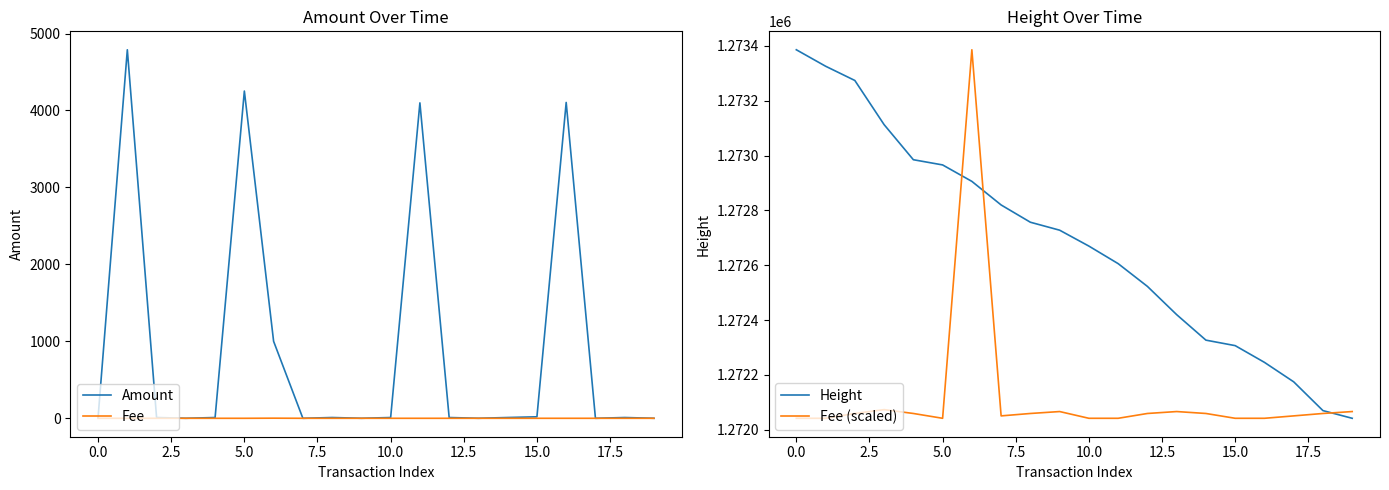

True or false: Height and Amount cross at least once.

False